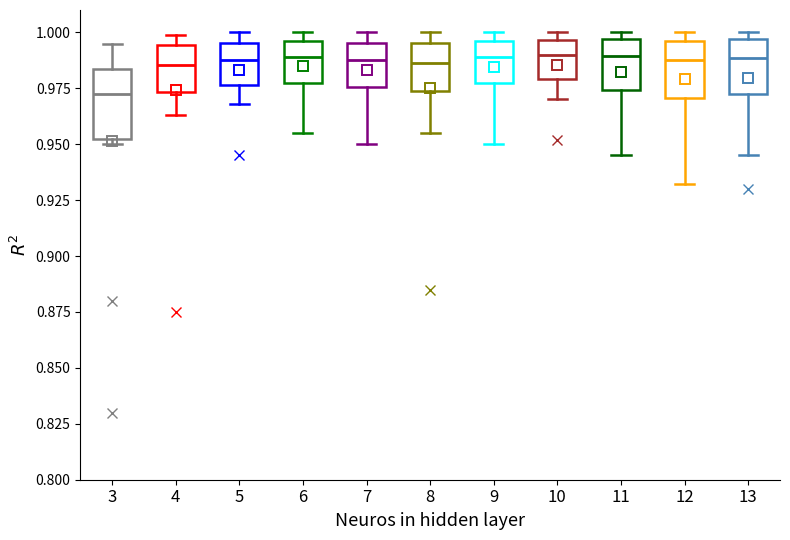

Comparing the boxes themselves (not the whiskers), which one is the tallest?

3